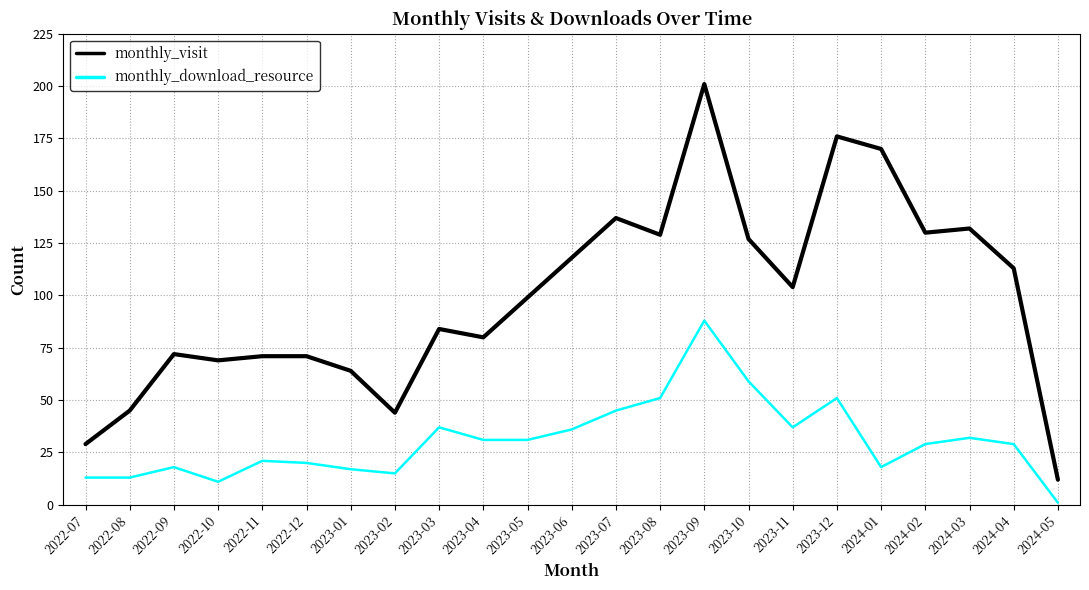

What position from the right is 2023-03?

15